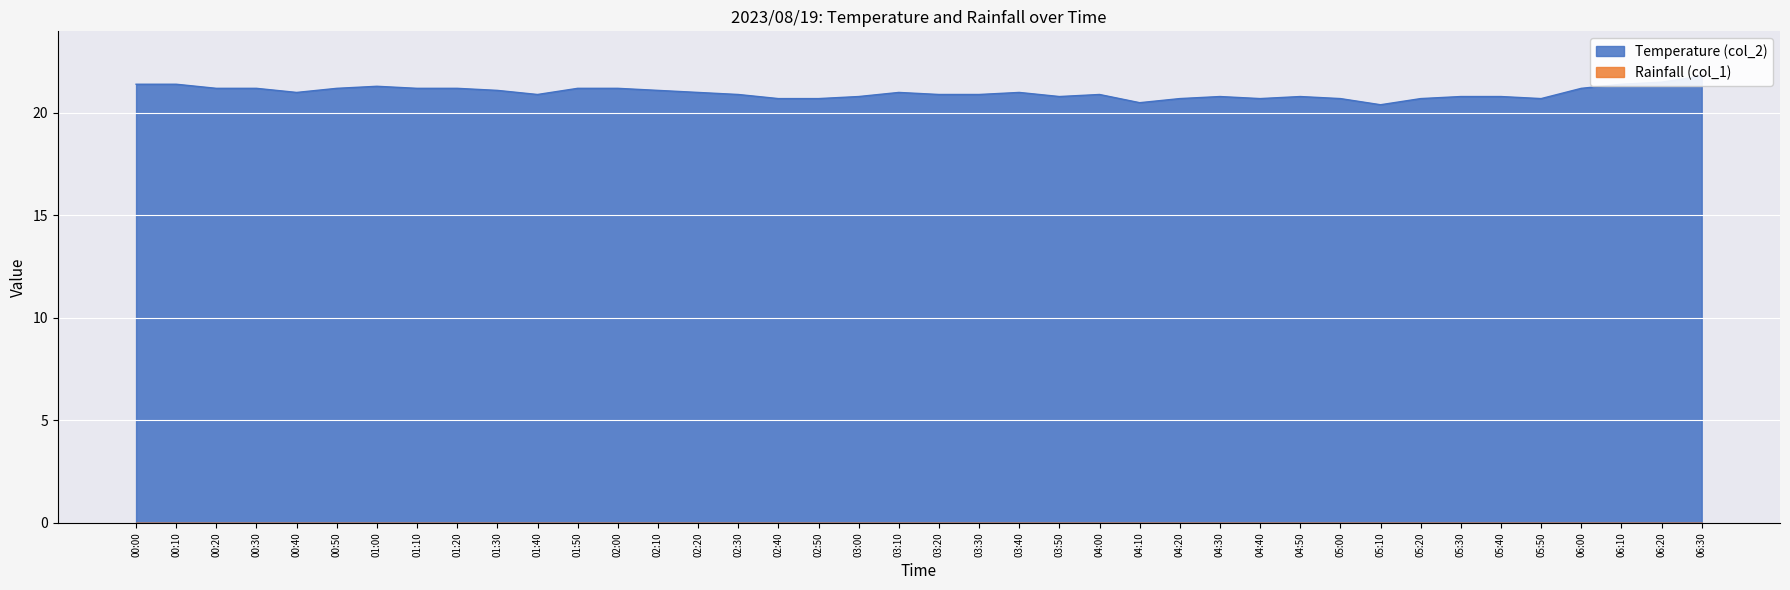

What is the label of the 5th point from the right?

05:50